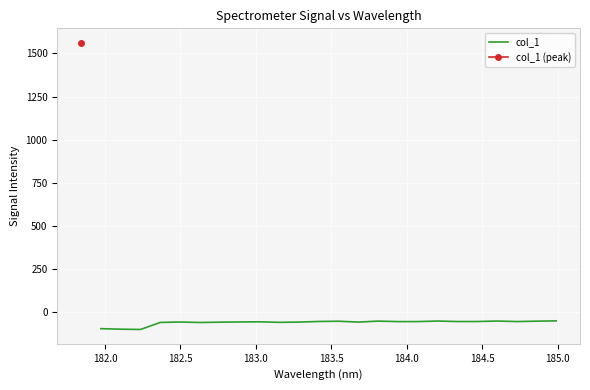

What is the average value?

-61.0